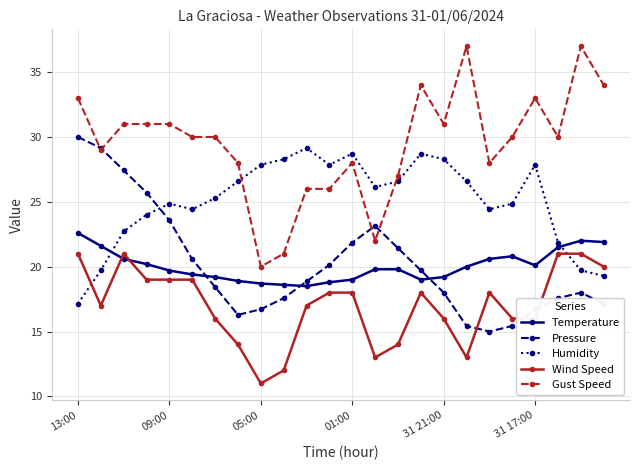

True or false: Gust Speed has more than 1 interior local peaks.

True